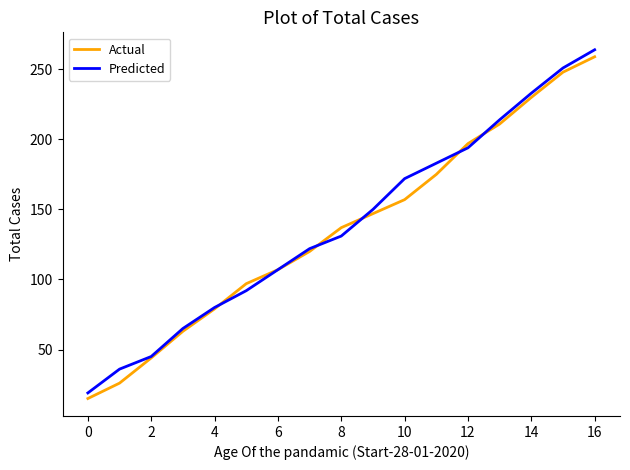

Which series has the widest spread of values?

Predicted